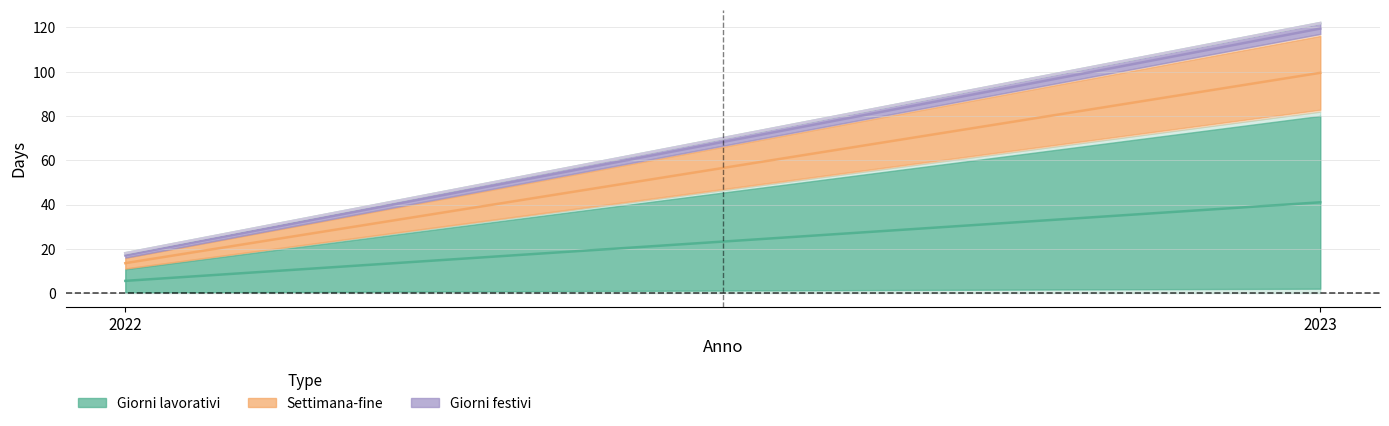

At 2022, list the series in order from largest to smallest.

Giorni lavorativi, Settimana-fine, Giorni festivi, Custom dates, Orario di lavoro